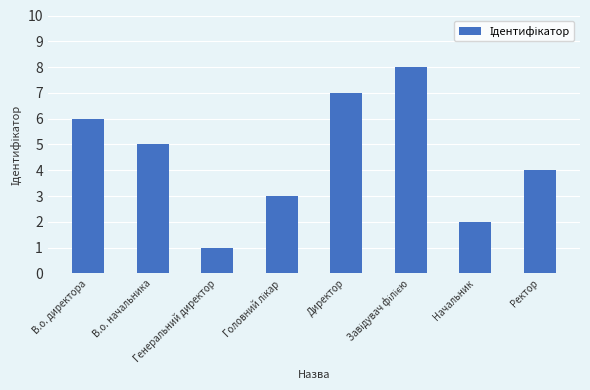

What is the difference between the second highest and second lowest values?

5